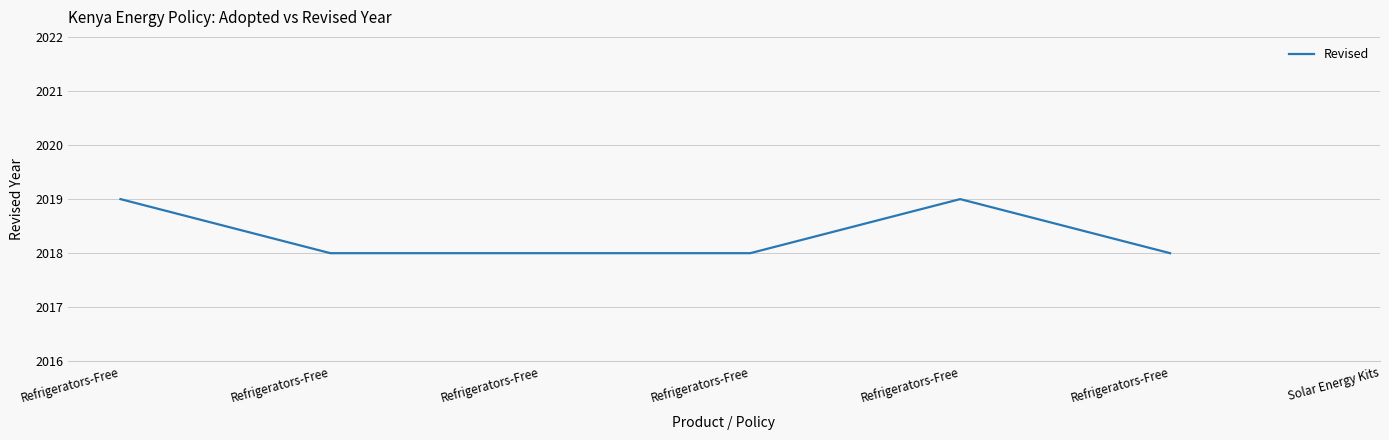

Where is the first local maximum?

Refrigerators-Free